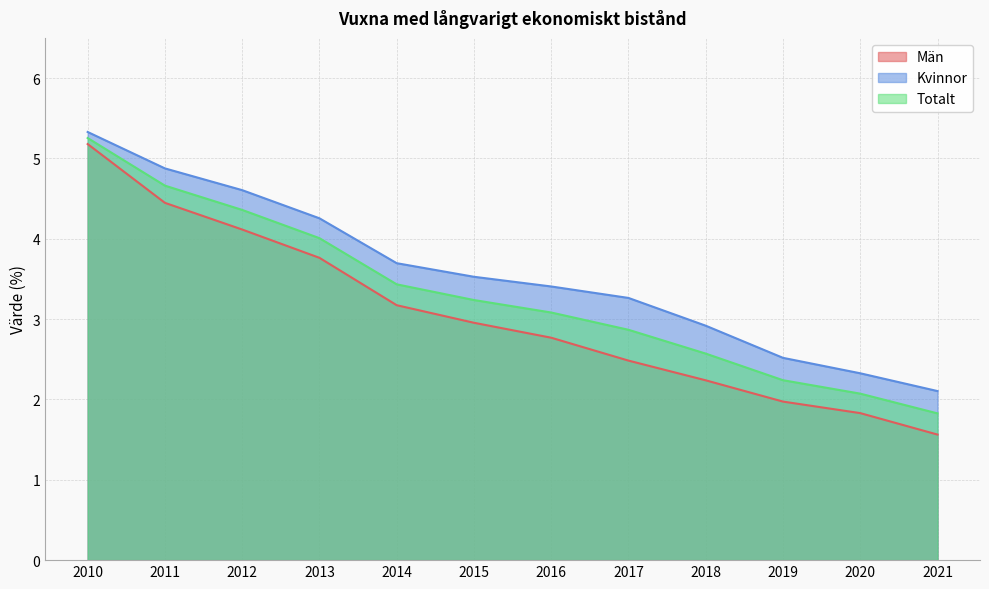

Which series has the largest total across all categories?

Kvinnor